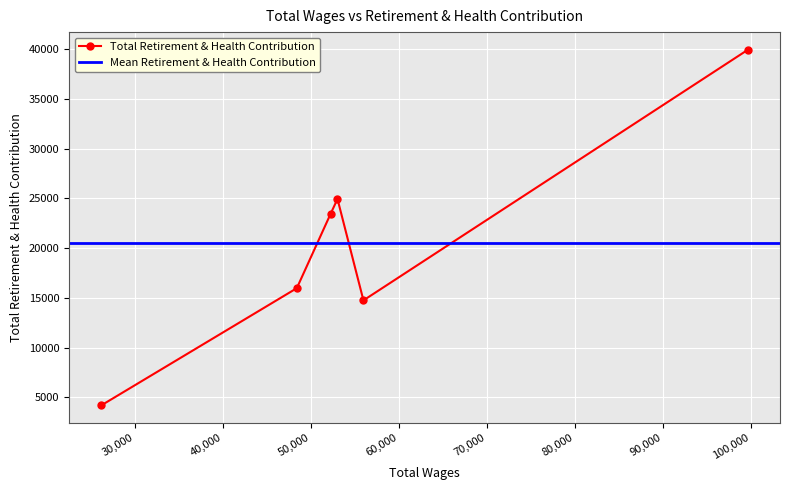

Where is the data nearest to the value 22059?

52263